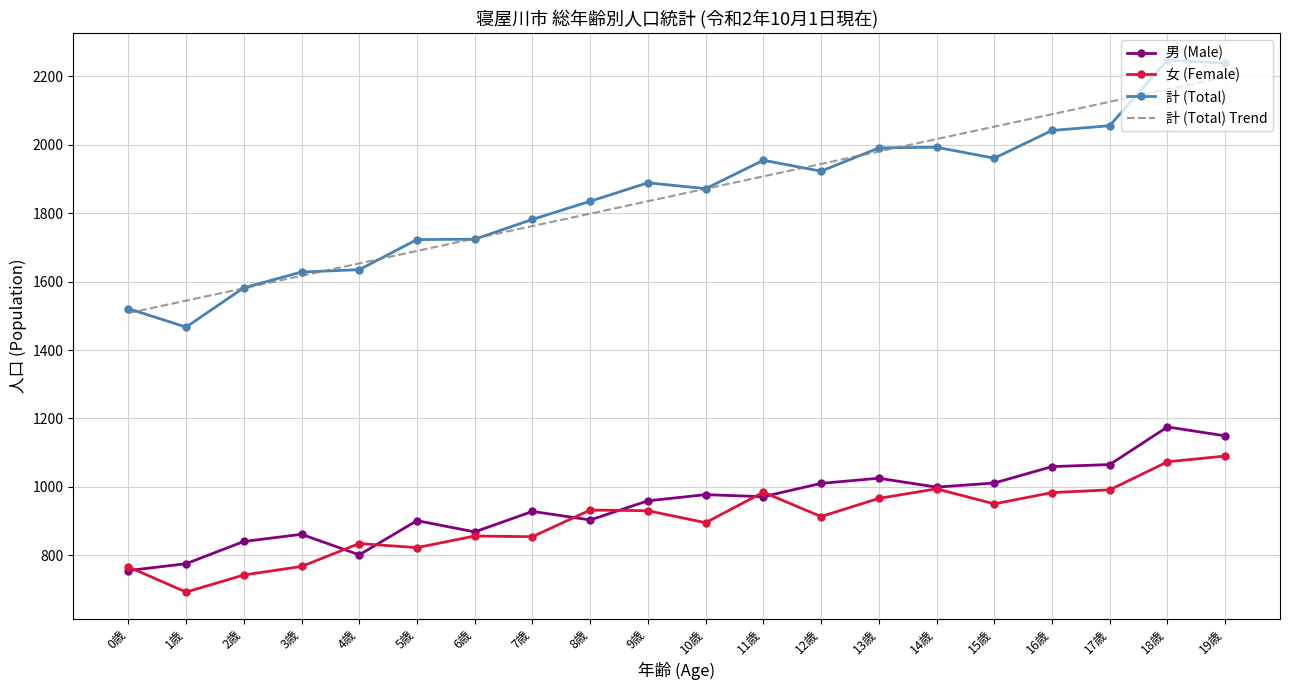

What is the difference between the highest and lowest values at 10歳?

977.0